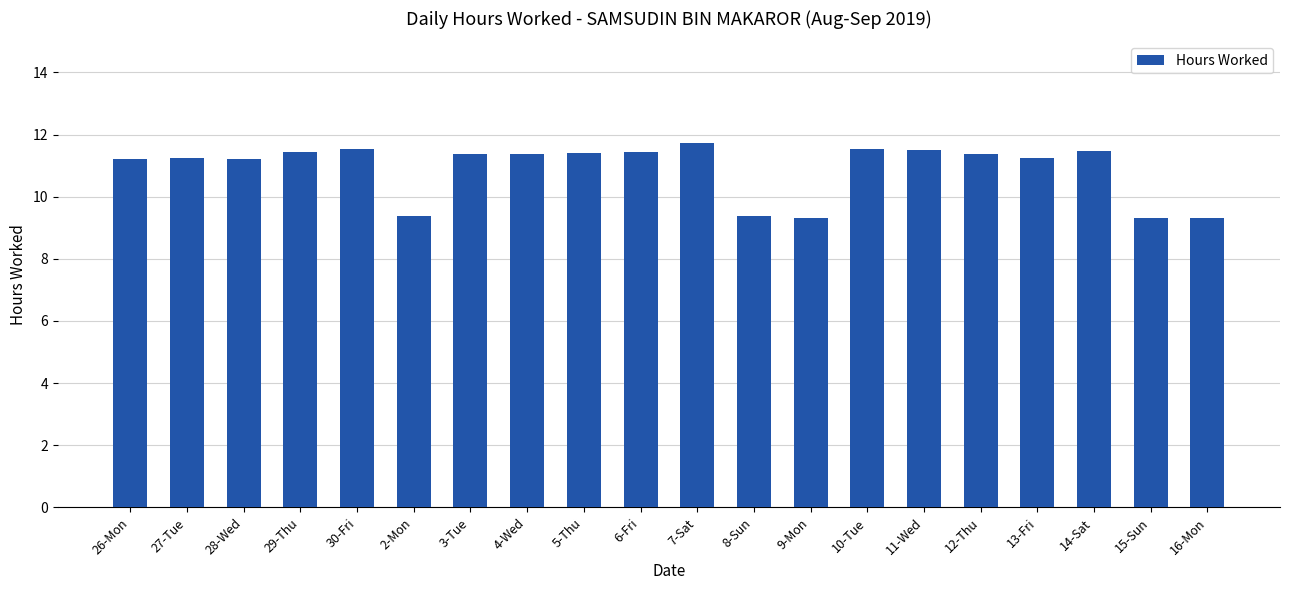

What is the sum of all values?

217.8